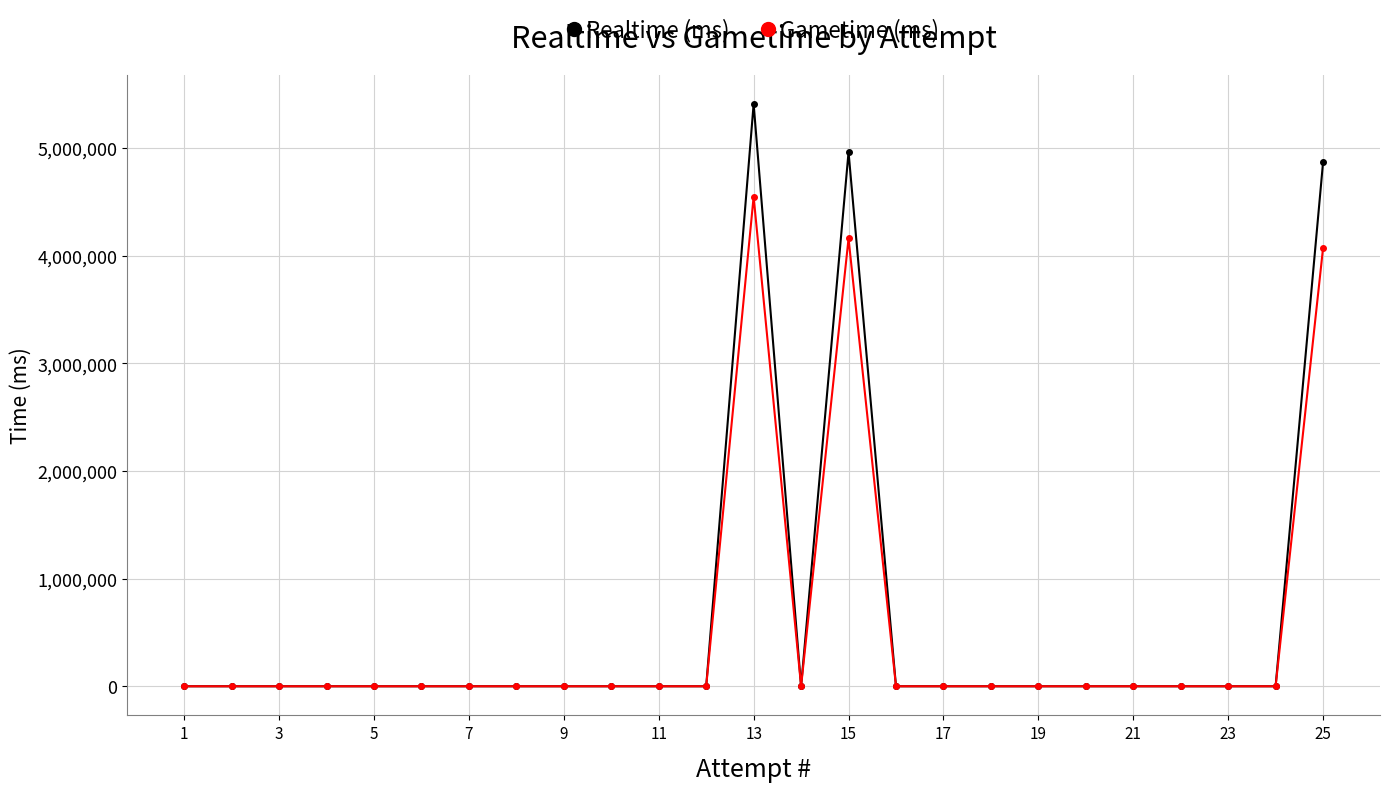

At which category is the sum across all series the highest?

13